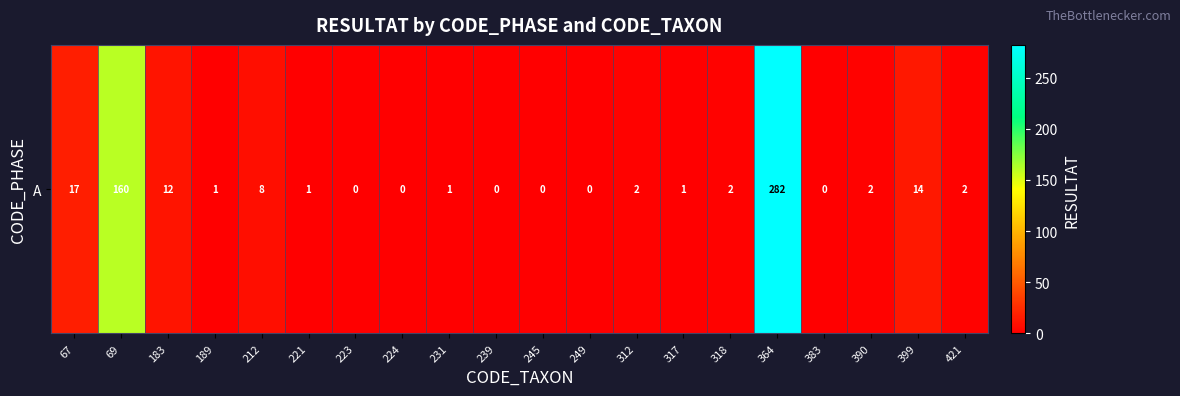

Is it true that the value at 399 is 14?

True